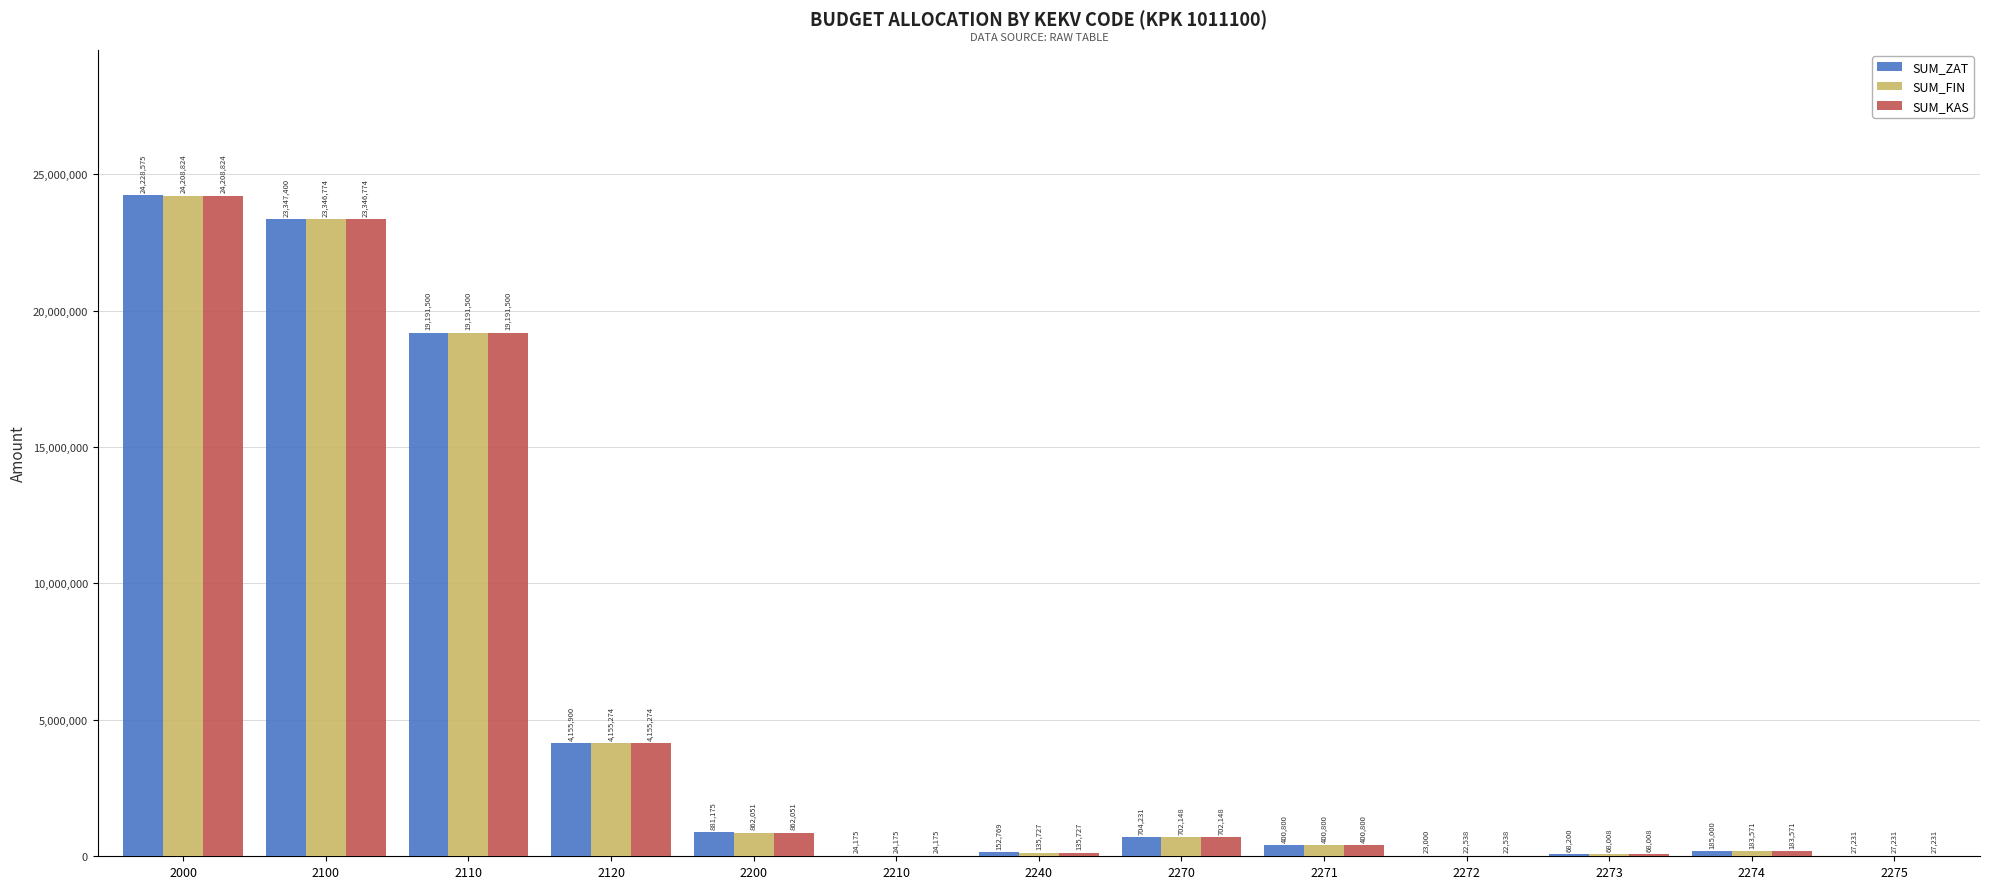

Where does the SUM_ZAT series first go above 400800?

2000